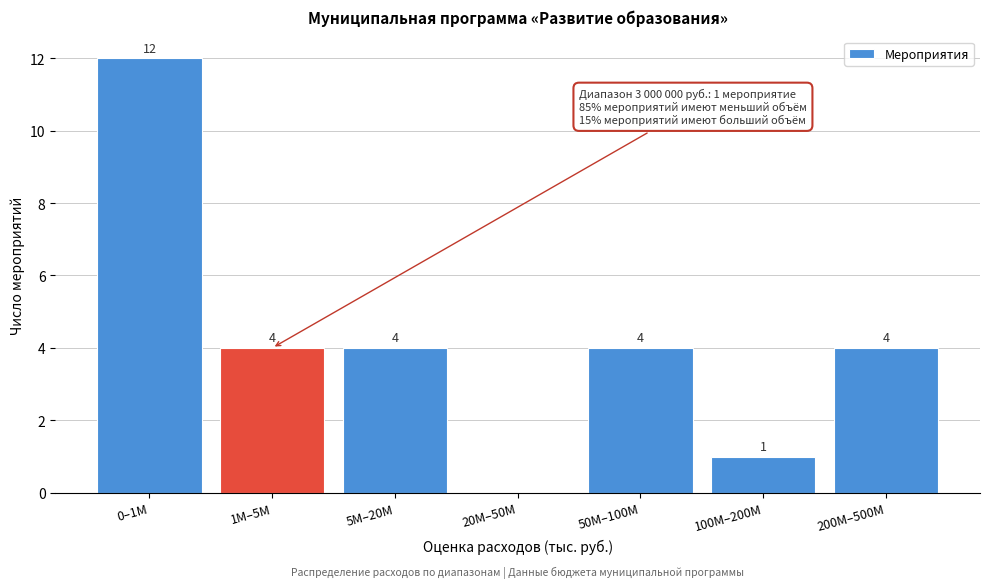

Reading right to left, extract all data points from this chart.

200M–500M=4	100M–200M=1	50M–100M=4	20M–50M=0	5M–20M=4	1M–5M=4	0–1M=12